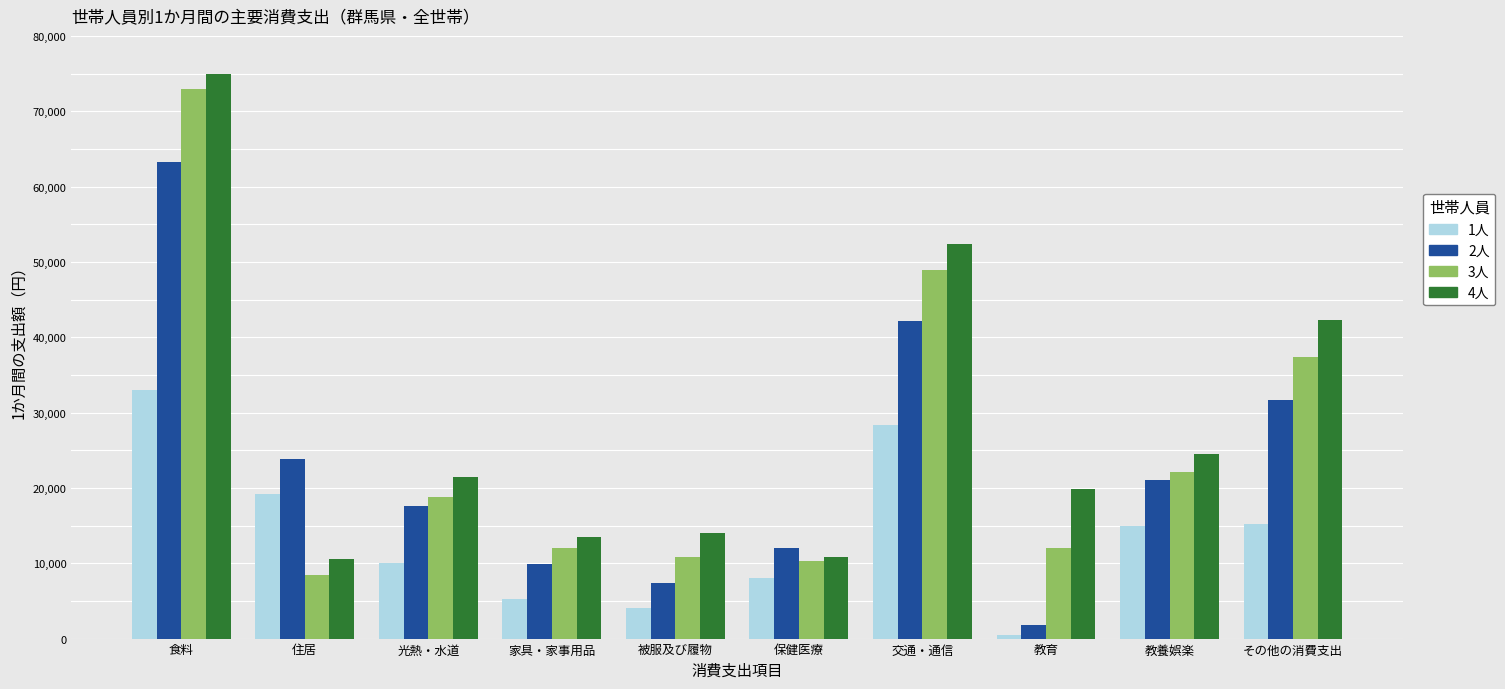

At which category is the sum across all series the highest?

食料